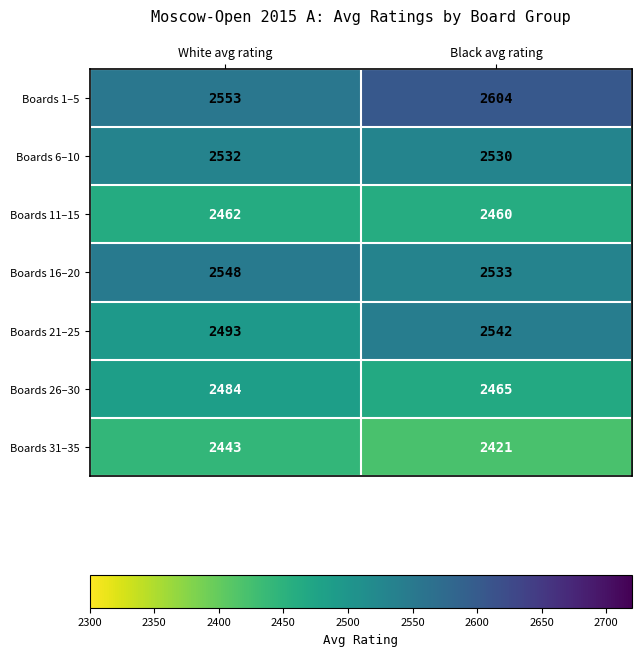

At how many categories does at least one series exceed 2544?

2